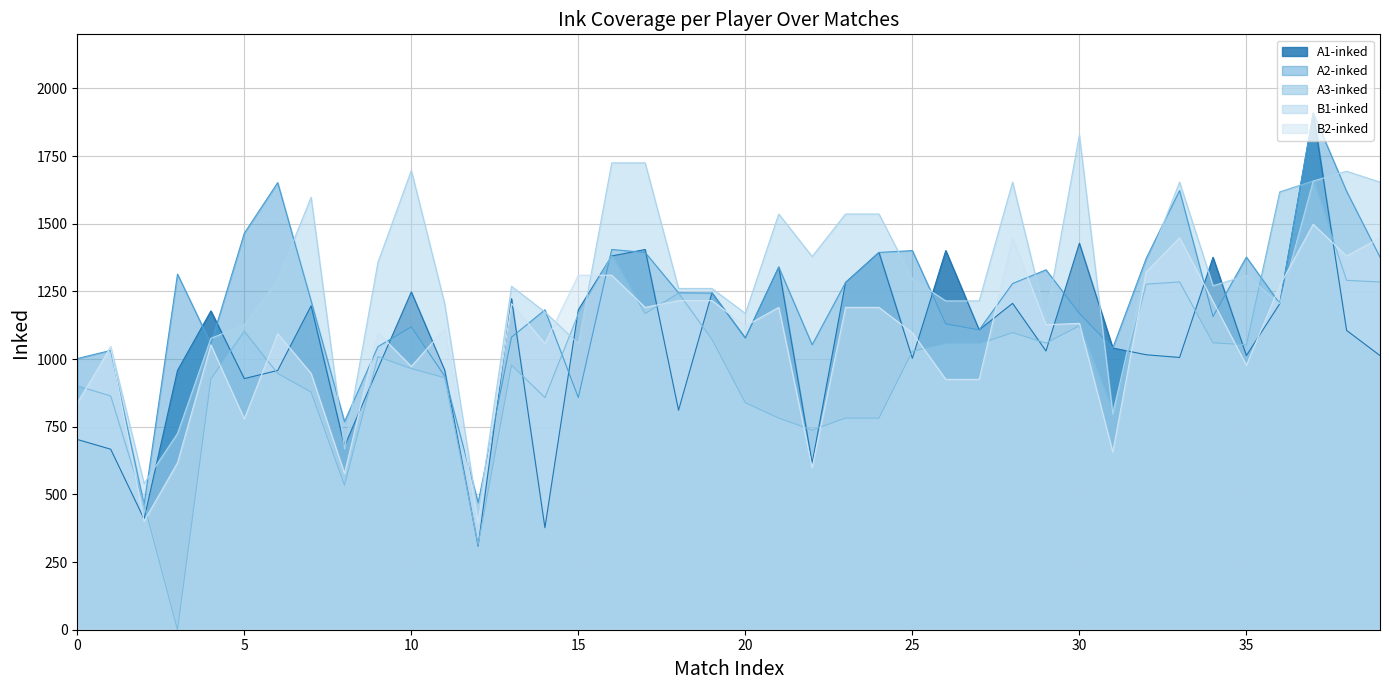

The value of B2-inked at 34 is 1213. True or false?

True